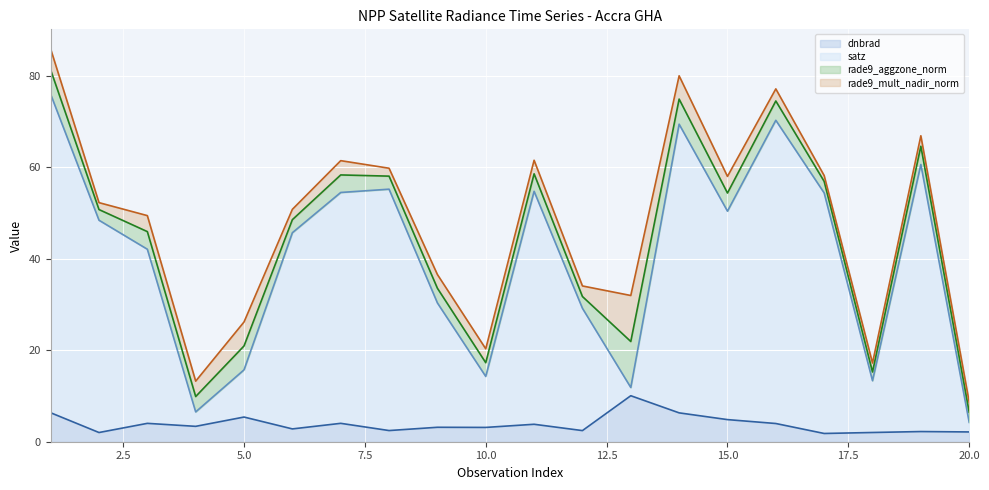

In satz line, how many points are higher than both neighbors (excluding endpoints)?

5